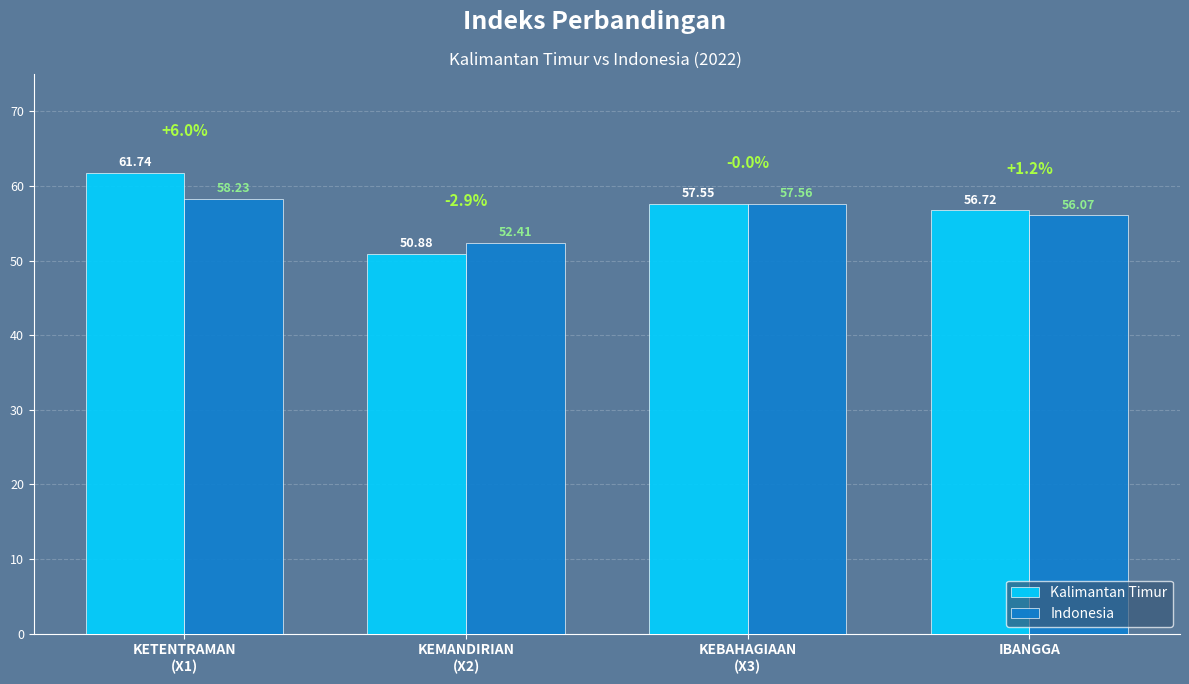

The Kalimantan Timur series shows 88.4 at KEBAHAGIAAN
(X3). True or false?

False